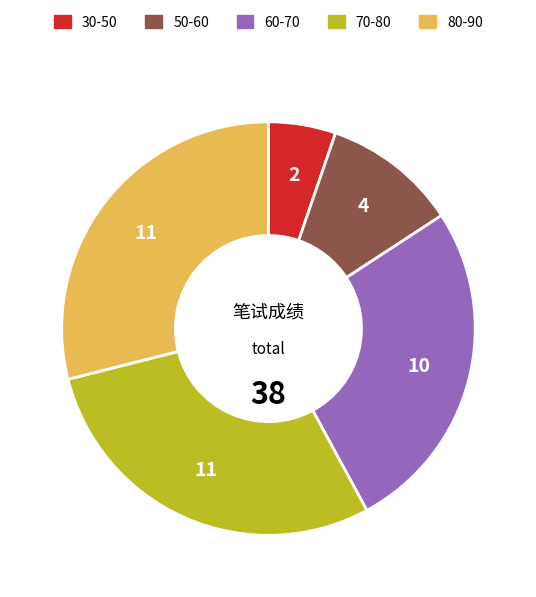

Does any single category account for the majority?

No